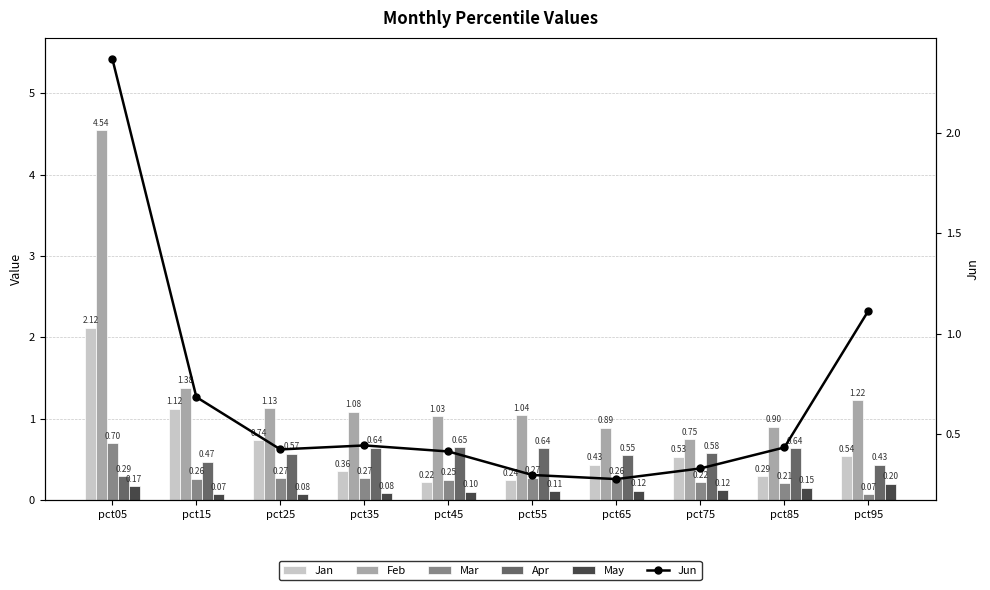

Reading right to left, list all the values displayed in this chart.

Jan: 0.5	0.3	0.5	0.4	0.2	0.2	0.4	0.7	1.1	2.1
Feb: 1.2	0.9	0.7	0.9	1.0	1.0	1.1	1.1	1.4	4.5
Mar: 0.1	0.2	0.2	0.3	0.3	0.3	0.3	0.3	0.3	0.7
Apr: 0.4	0.6	0.6	0.6	0.6	0.6	0.6	0.6	0.5	0.3
May: 0.2	0.2	0.1	0.1	0.1	0.1	0.1	0.1	0.1	0.2
Jun: 1.1	0.4	0.3	0.3	0.3	0.4	0.4	0.4	0.7	2.4